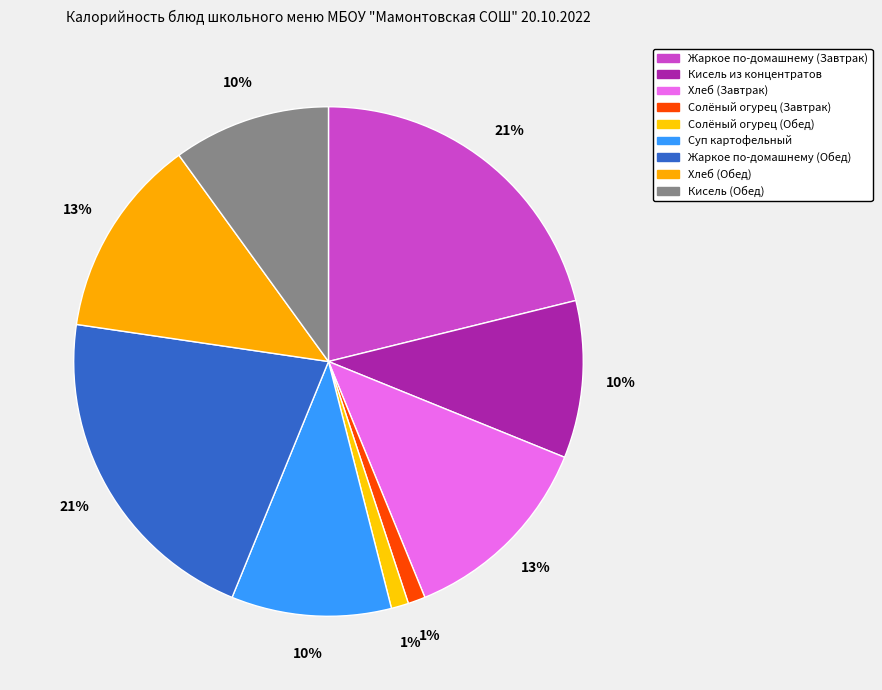

What percentage is the Жаркое по-домашнему (Завтрак) slice, to the nearest percent?

21%